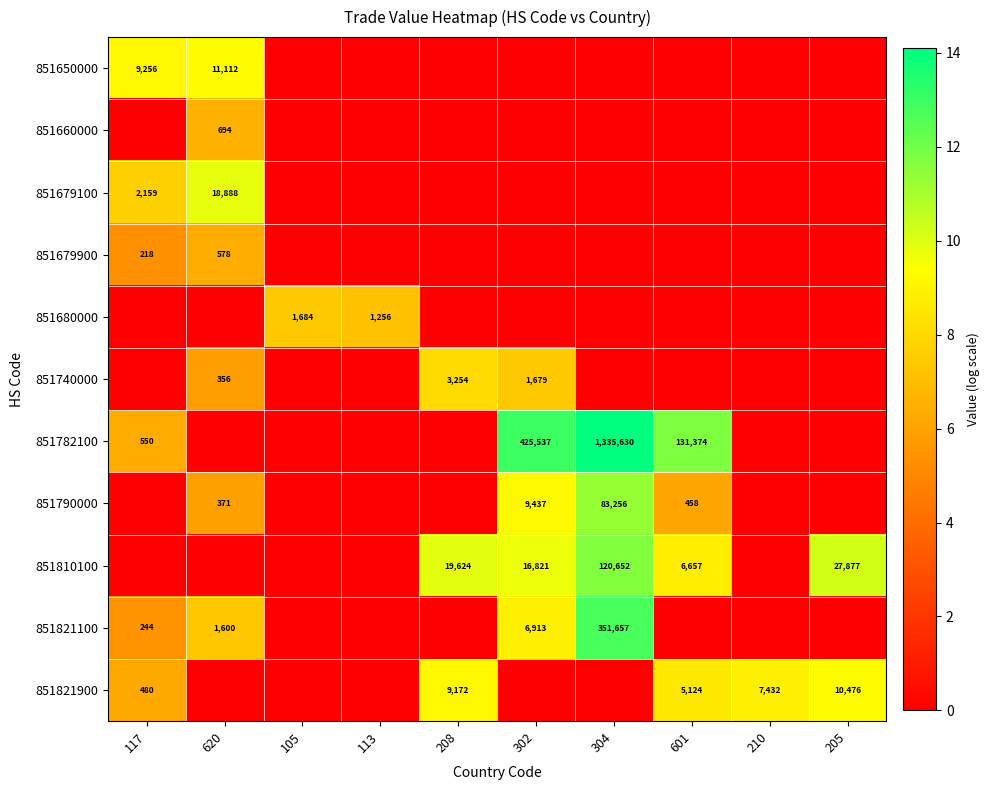

At how many categories does at least one series exceed 5?

10